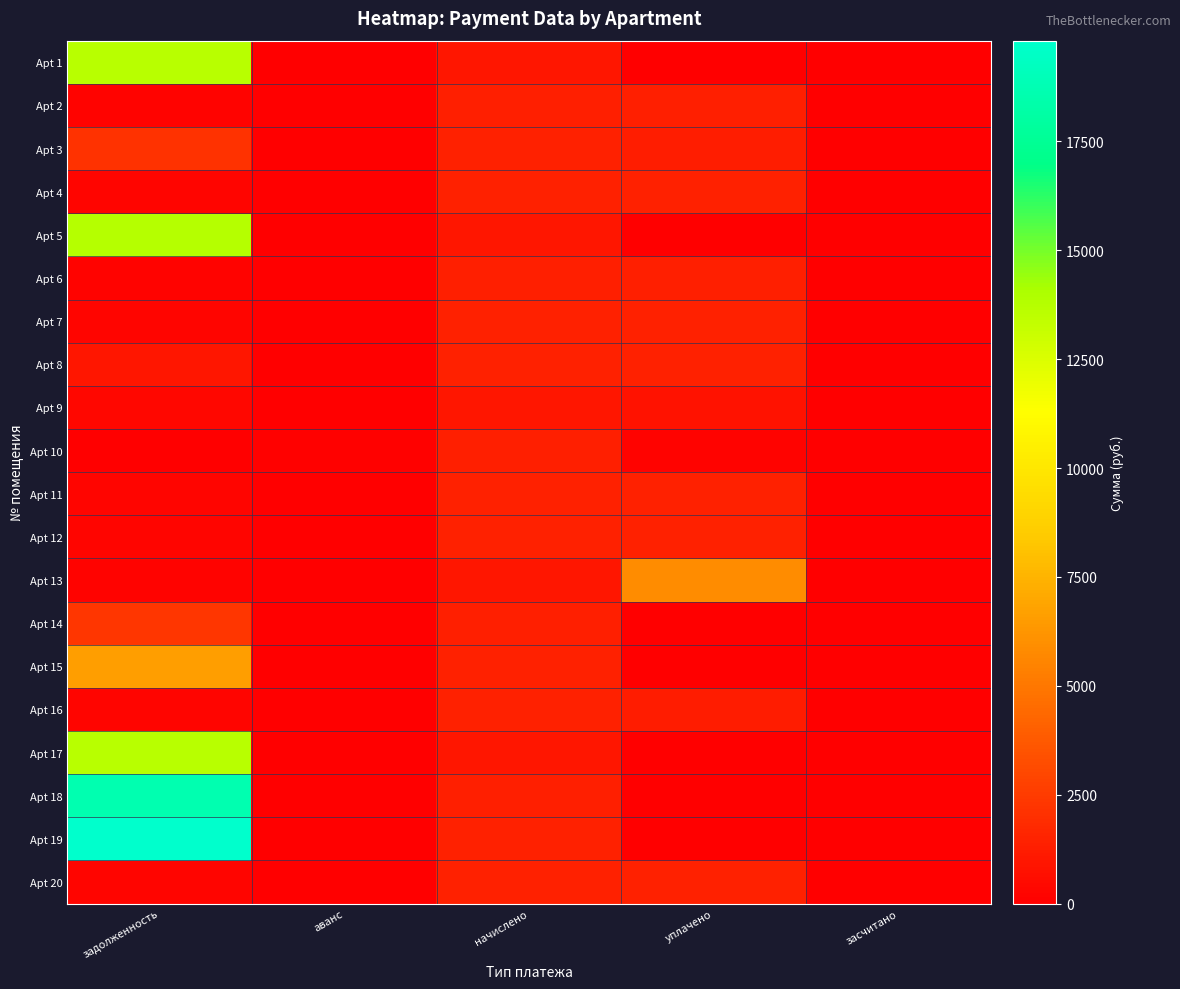

Reading left to right, list all the values displayed in this chart.

Apt 1: задолженность=13671.8	аванс=0.0	начислено=998.5	уплачено=0.0	засчитано=0.0
Apt 2: задолженность=221.5	аванс=0.0	начислено=1329.2	уплачено=1329.2	засчитано=0.0
Apt 3: задолженность=2126.5	аванс=0.0	начислено=1450.1	уплачено=1300.0	засчитано=0.0
Apt 4: задолженность=241.7	аванс=0.0	начислено=1450.1	уплачено=1450.1	засчитано=0.0
Apt 5: задолженность=13715.3	аванс=0.0	начислено=1001.7	уплачено=0.0	засчитано=0.0
Apt 6: задолженность=223.1	аванс=0.0	начислено=1338.8	уплачено=1338.8	засчитано=0.0
Apt 7: задолженность=240.1	аванс=0.0	начислено=1440.5	уплачено=1440.5	засчитано=0.0
Apt 8: задолженность=981.2	аванс=0.0	начислено=1453.3	уплачено=1433.1	засчитано=0.0
Apt 9: задолженность=330.7	аванс=0.0	начислено=992.2	уплачено=826.8	засчитано=0.0
Apt 10: задолженность=0.0	аванс=80.5	начислено=1373.8	уплачено=196.4	засчитано=0.0
Apt 11: задолженность=241.7	аванс=0.0	начислено=1450.1	уплачено=1450.1	засчитано=0.0
Apt 12: задолженность=243.3	аванс=0.0	начислено=1459.6	уплачено=1459.6	засчитано=0.0
Apt 13: задолженность=188.2	аванс=0.0	начислено=995.3	уплачено=5806.1	засчитано=0.0
Apt 14: задолженность=2310.3	аванс=0.0	начислено=1354.7	уплачено=0.0	засчитано=0.0
Apt 15: задолженность=6629.5	аванс=0.0	начислено=1450.1	уплачено=0.0	засчитано=0.0
Apt 16: задолженность=239.7	аванс=0.0	начислено=1434.2	уплачено=1195.2	засчитано=0.0
Apt 17: задолженность=13671.8	аванс=0.0	начислено=998.5	уплачено=0.0	засчитано=0.0
Apt 18: задолженность=18591.9	аванс=0.0	начислено=1357.9	уплачено=0.0	засчитано=0.0
Apt 19: задолженность=19811.1	аванс=0.0	начислено=1446.9	уплачено=0.0	засчитано=0.0
Apt 20: задолженность=240.6	аванс=0.0	начислено=1443.7	уплачено=1443.7	засчитано=0.0